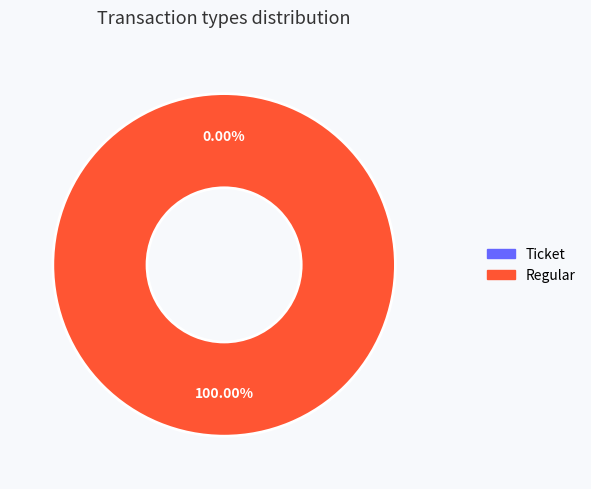

Does any single category account for the majority?

Yes